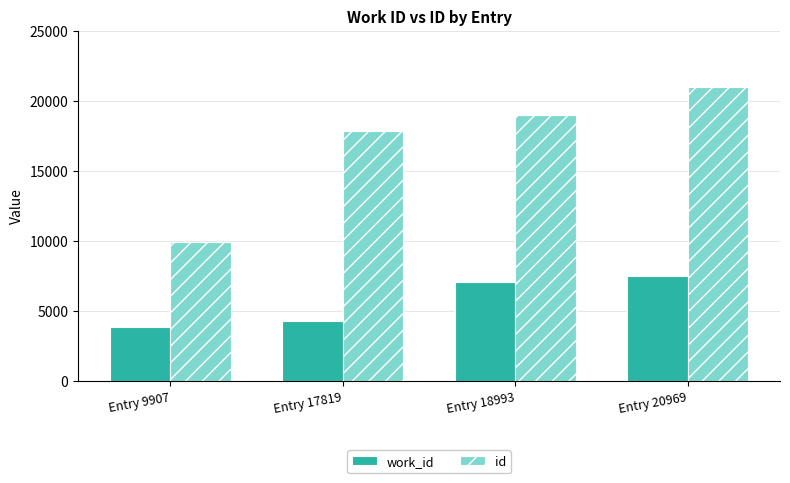

What is the value of the id bar at the 4th from the left?

20969